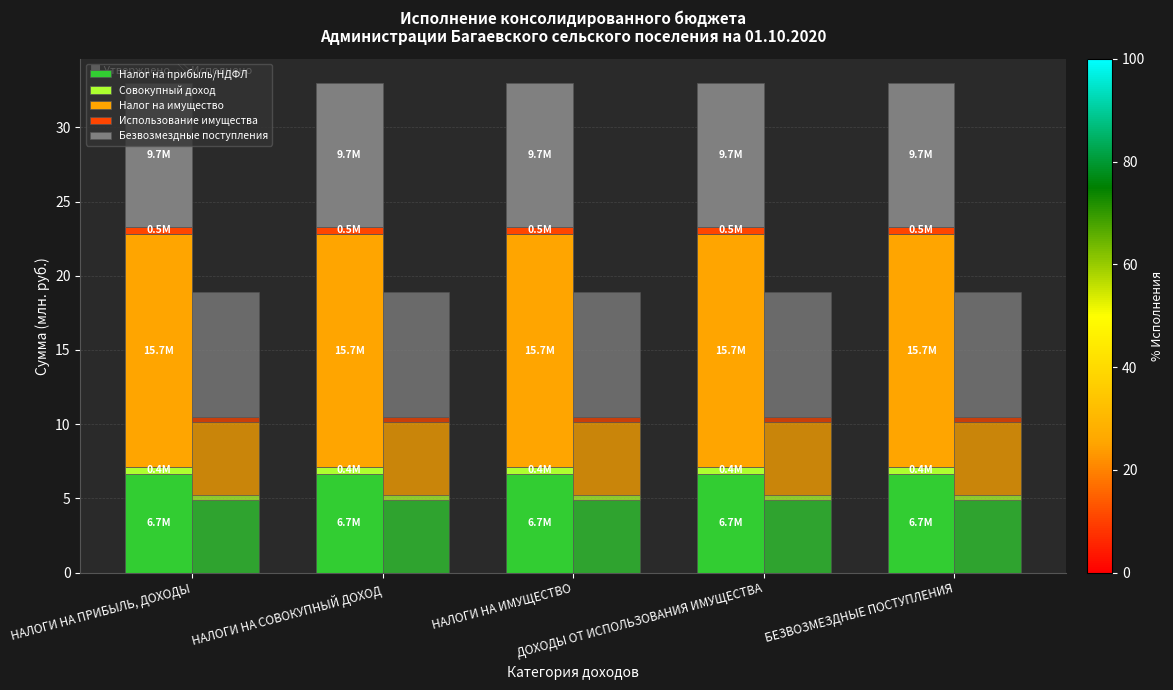

What is the label of the 4th bar from the left?

ДОХОДЫ ОТ ИСПОЛЬЗОВАНИЯ ИМУЩЕСТВА